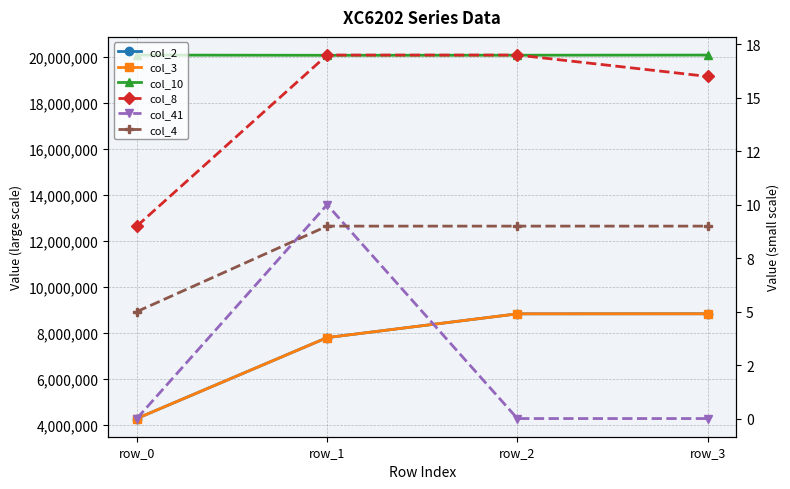

What is the total value across all series at row_1?

35676507